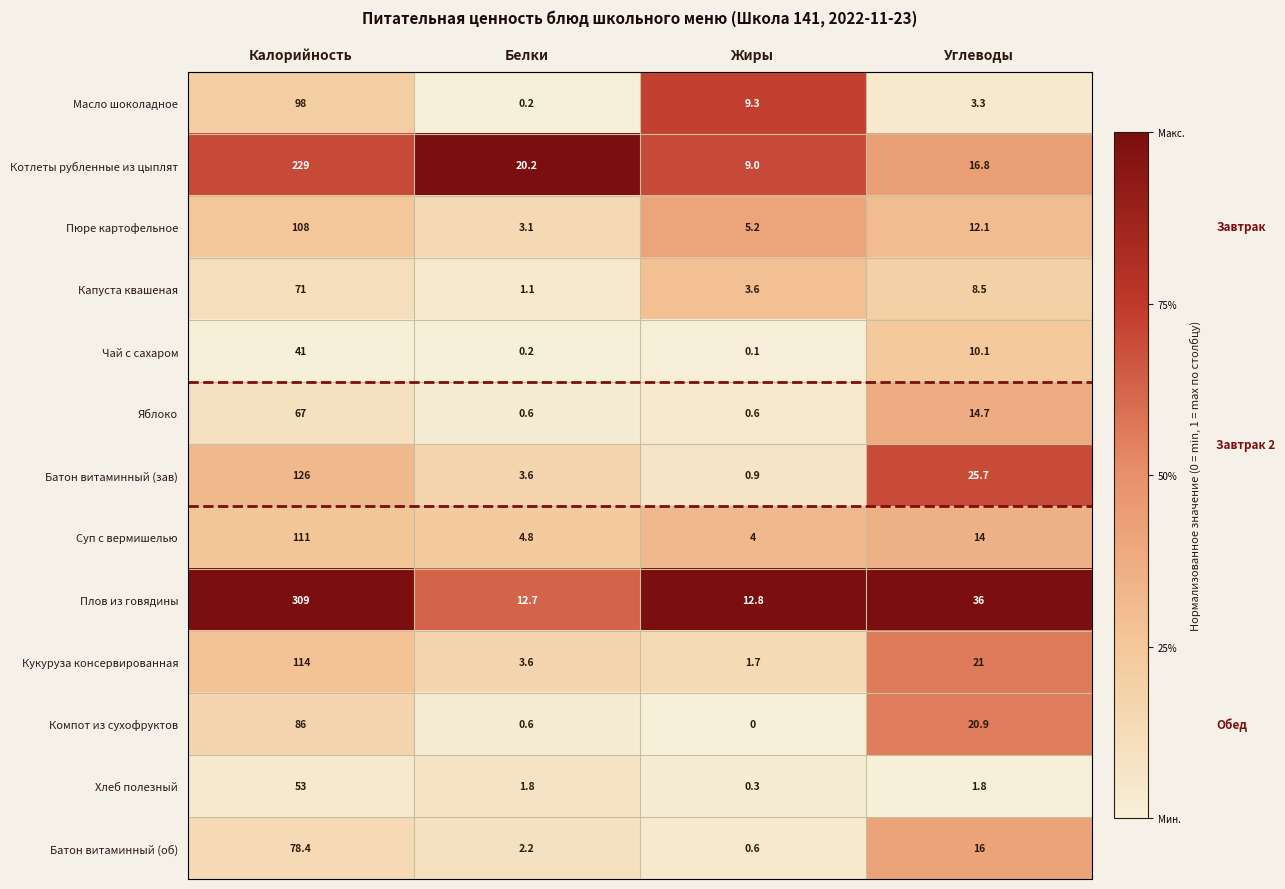

Rank the series at Калорийность from highest to lowest value.

Плов из говядины, Котлеты рубленные из цыплят, Батон витаминный (зав), Кукуруза консервированная, Суп с вермишелью, Пюре картофельное, Масло шоколадное, Компот из сухофруктов, Батон витаминный (об), Капуста квашеная, Яблоко, Хлеб полезный, Чай с сахаром